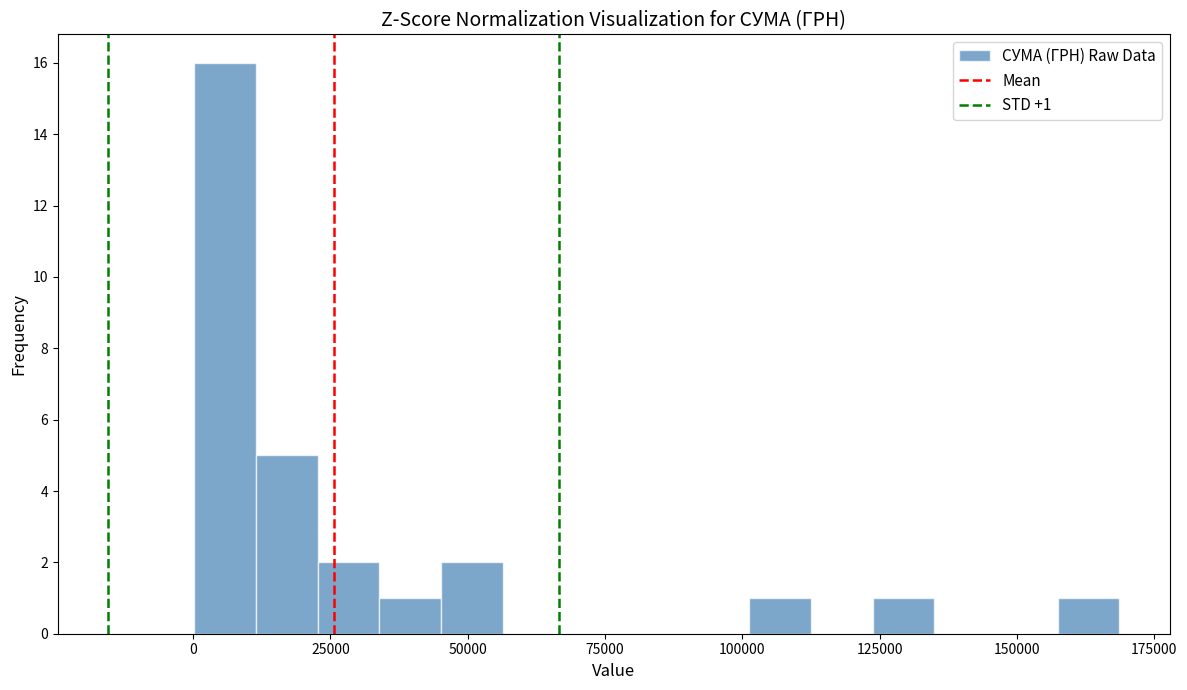

Read against the x-axis, roughly where is the centre of the tallest bar?

5000